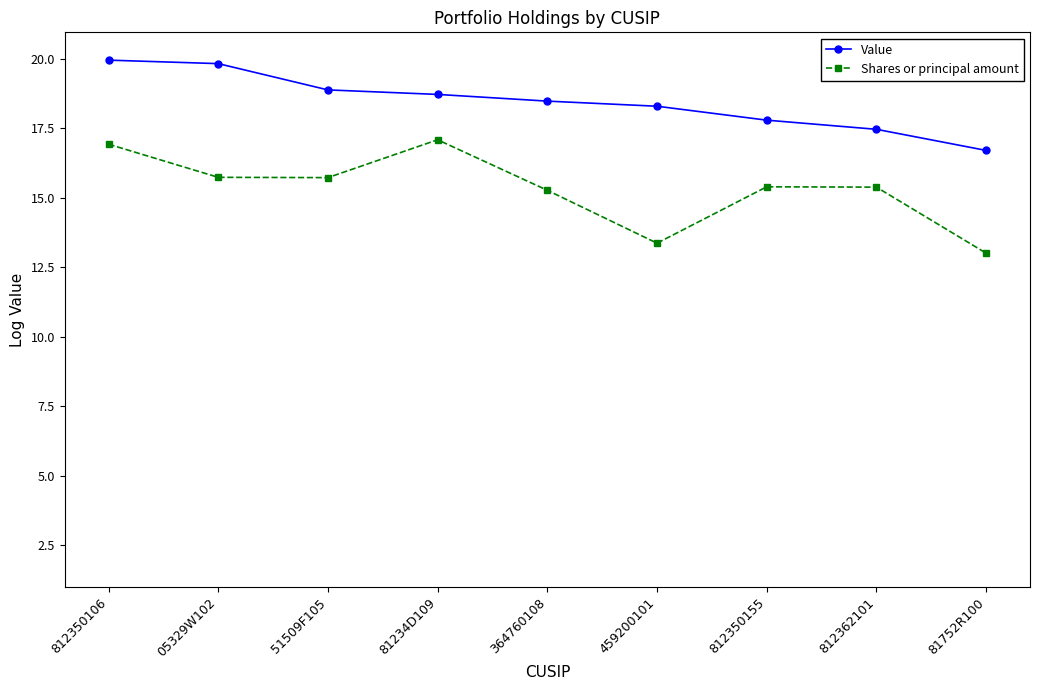

True or false: Value and Shares or principal amount cross at least once.

False